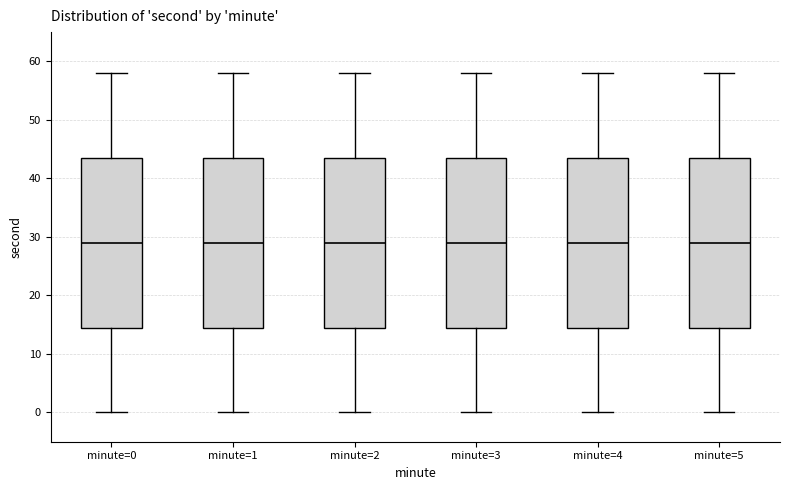

Where is the upper edge of the box for minute=3 on the y-axis? The values are not printed on the chart, so give them approximately, as read against the axis.

44